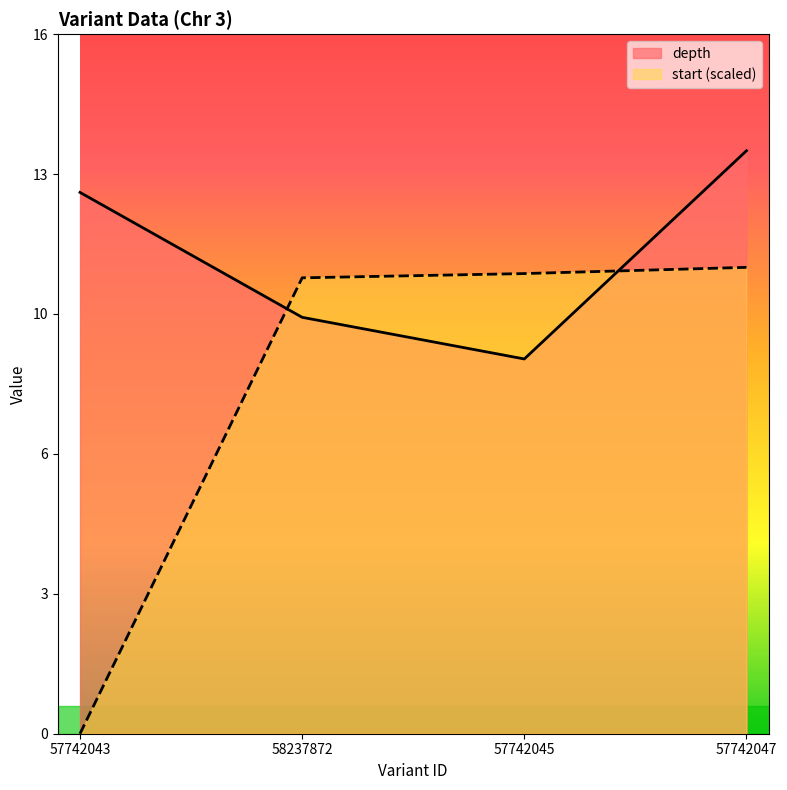

What is the label of the 4th point from the right?

57742043